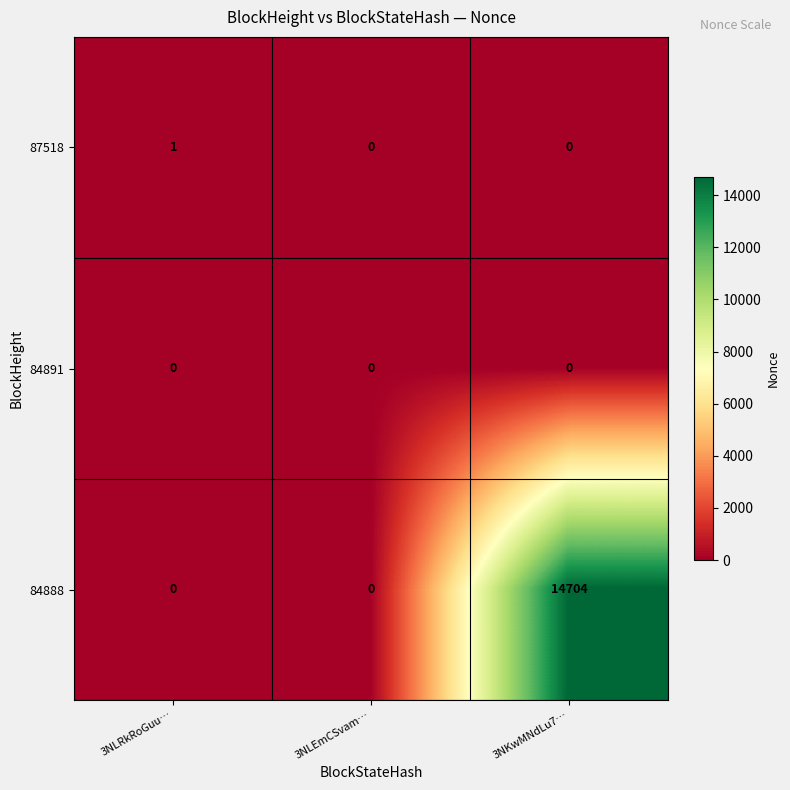

Which series has the largest total across all categories?

84888